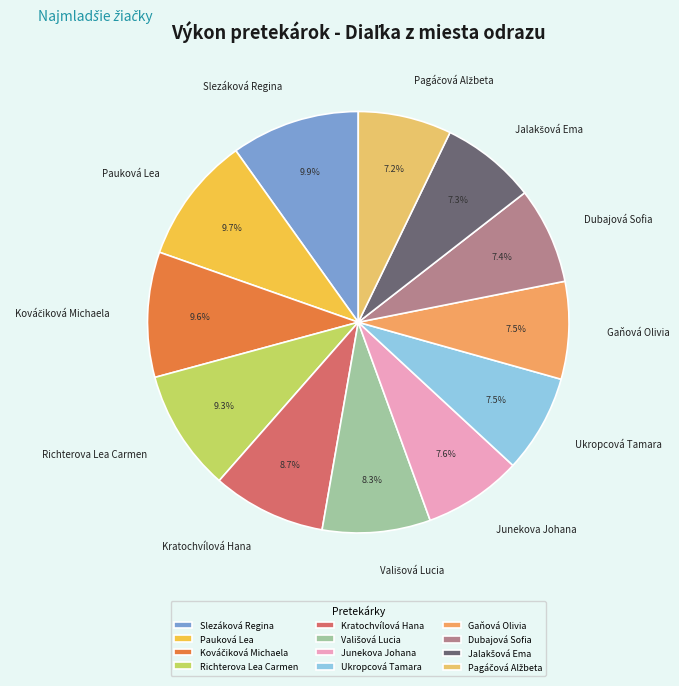

Approximately how many times larger is the value at Richterova Lea Carmen compared to Junekova Johana?

1.2